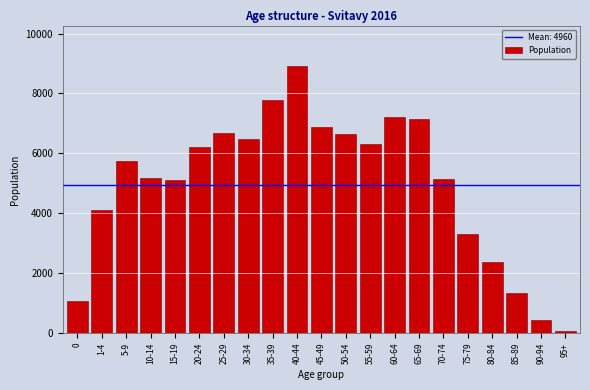

Which category has the highest value across all series?

40-44